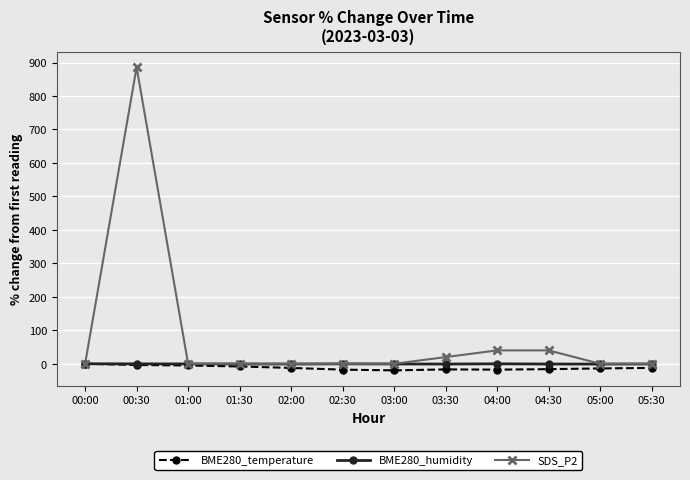

Does the chart have visible grid lines?

Yes